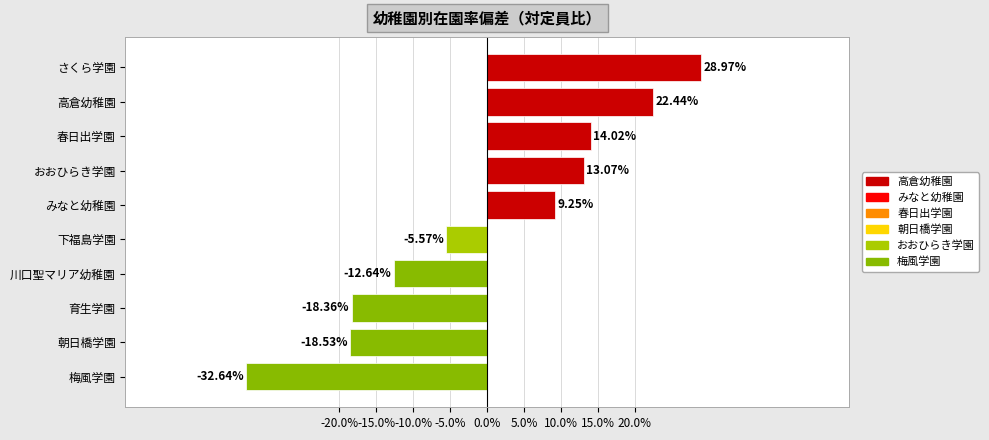

At which category does the chart reach its minimum across all series?

梅風学園